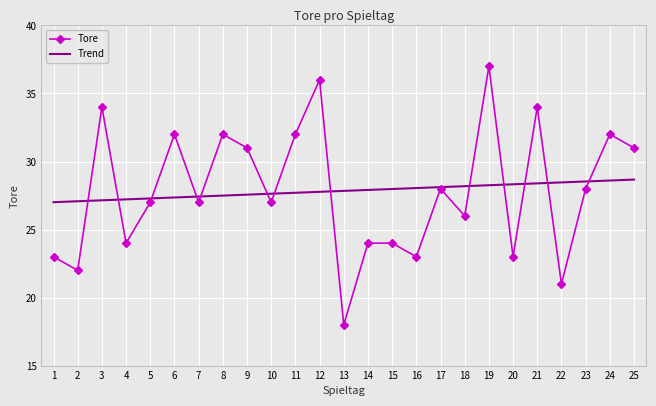

What is the sum of the Tore values at 18 and 22?

47.0